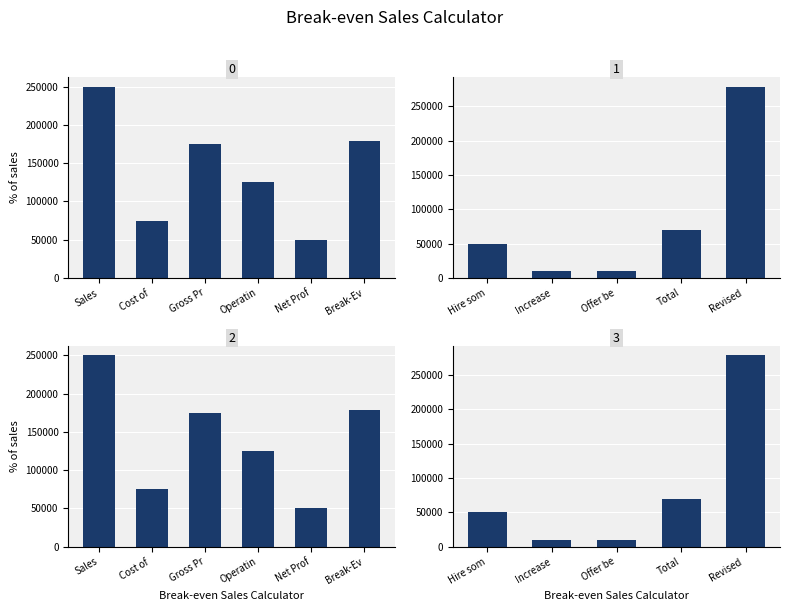

What is the label of the 3rd bar from the left?

Offer be